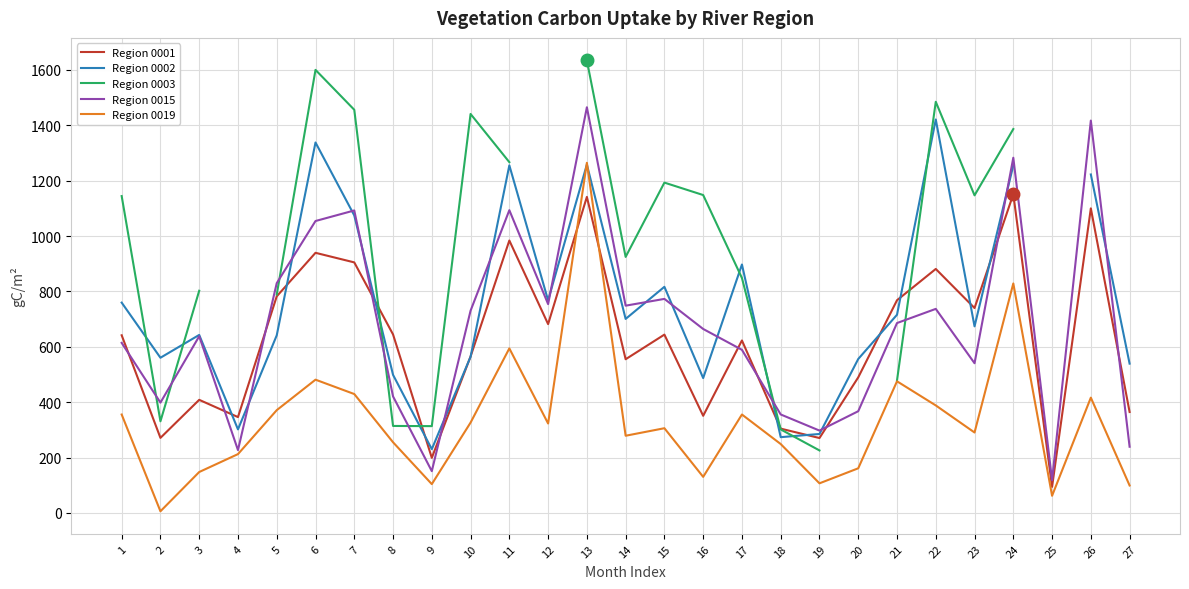

How many positive values does the Region 0002 series have?

26